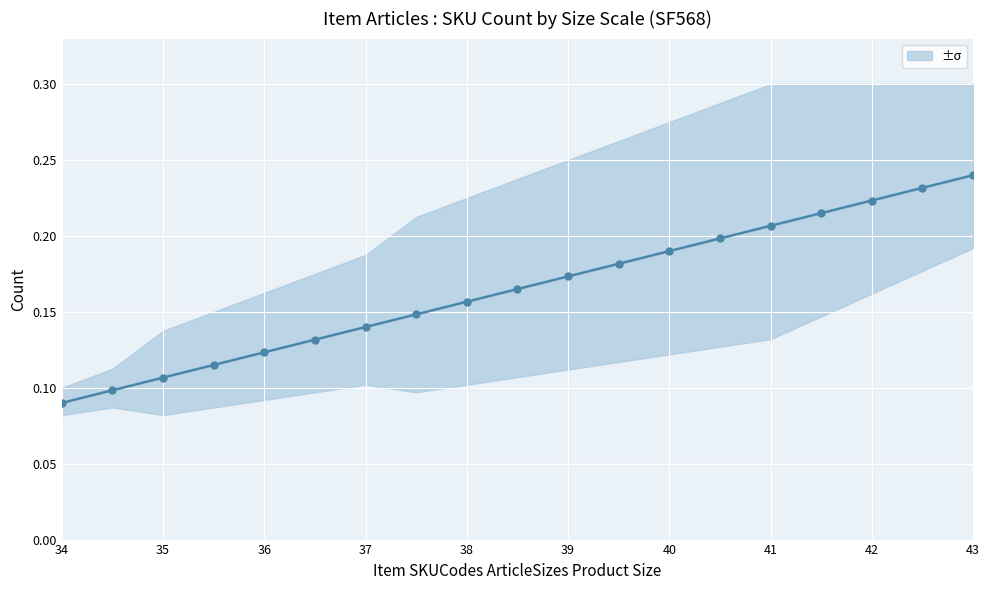

What is the difference between the maximum and minimum values?

0.1